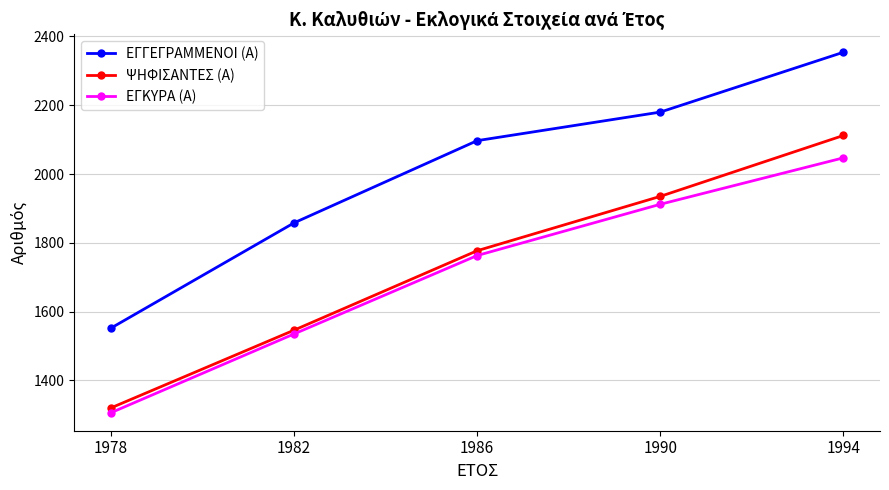

Reading right to left, extract all data points from this chart.

ΕΓΓΕΓΡΑΜΜΕΝΟΙ (Α): 2354	2180	2097	1858	1552
ΨΗΦΙΣΑΝΤΕΣ (Α): 2112	1935	1777	1546	1320
ΕΓΚΥΡΑ (Α): 2047	1912	1763	1535	1306